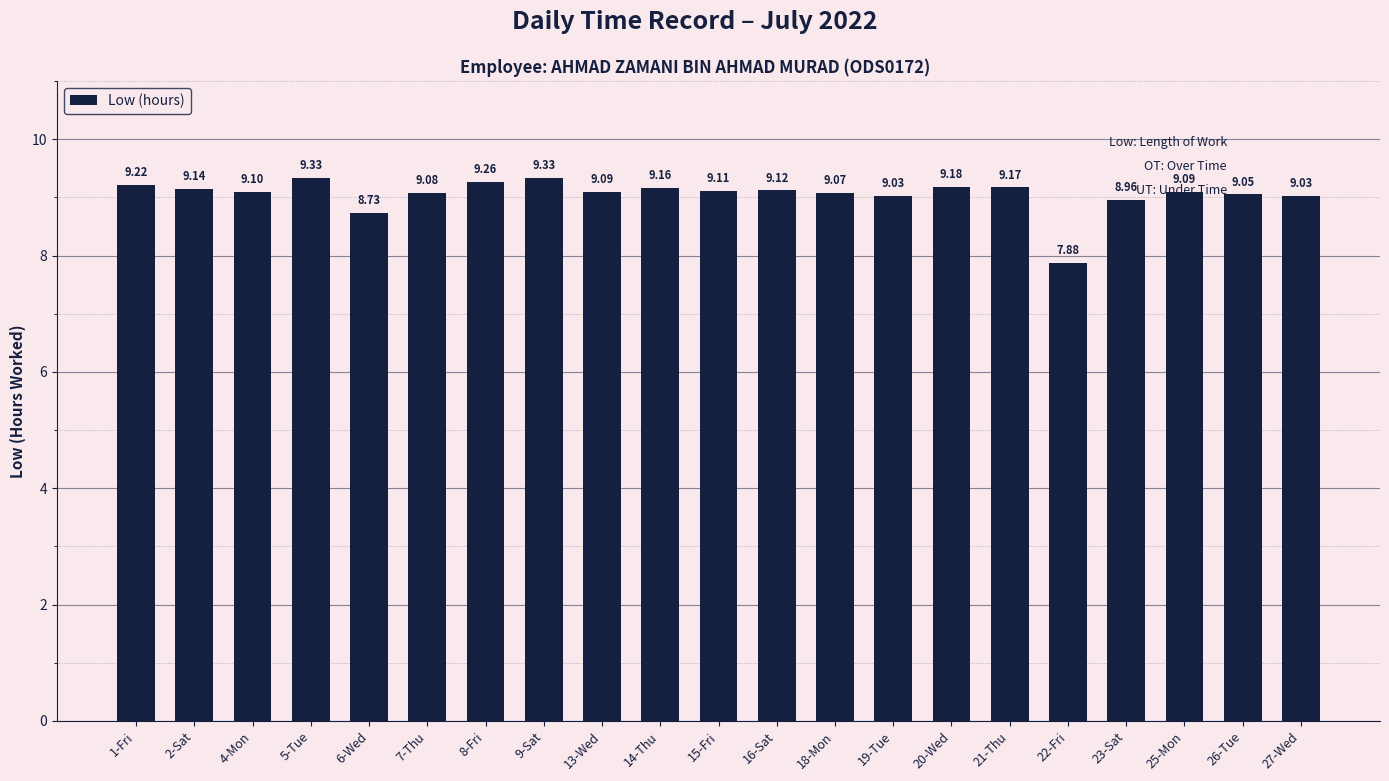

Reading left to right, list all the values displayed in this chart.

1-Fri=9.2	2-Sat=9.1	4-Mon=9.1	5-Tue=9.3	6-Wed=8.7	7-Thu=9.1	8-Fri=9.3	9-Sat=9.3	13-Wed=9.1	14-Thu=9.2	15-Fri=9.1	16-Sat=9.1	18-Mon=9.1	19-Tue=9.0	20-Wed=9.2	21-Thu=9.2	22-Fri=7.9	23-Sat=9.0	25-Mon=9.1	26-Tue=9.1	27-Wed=9.0